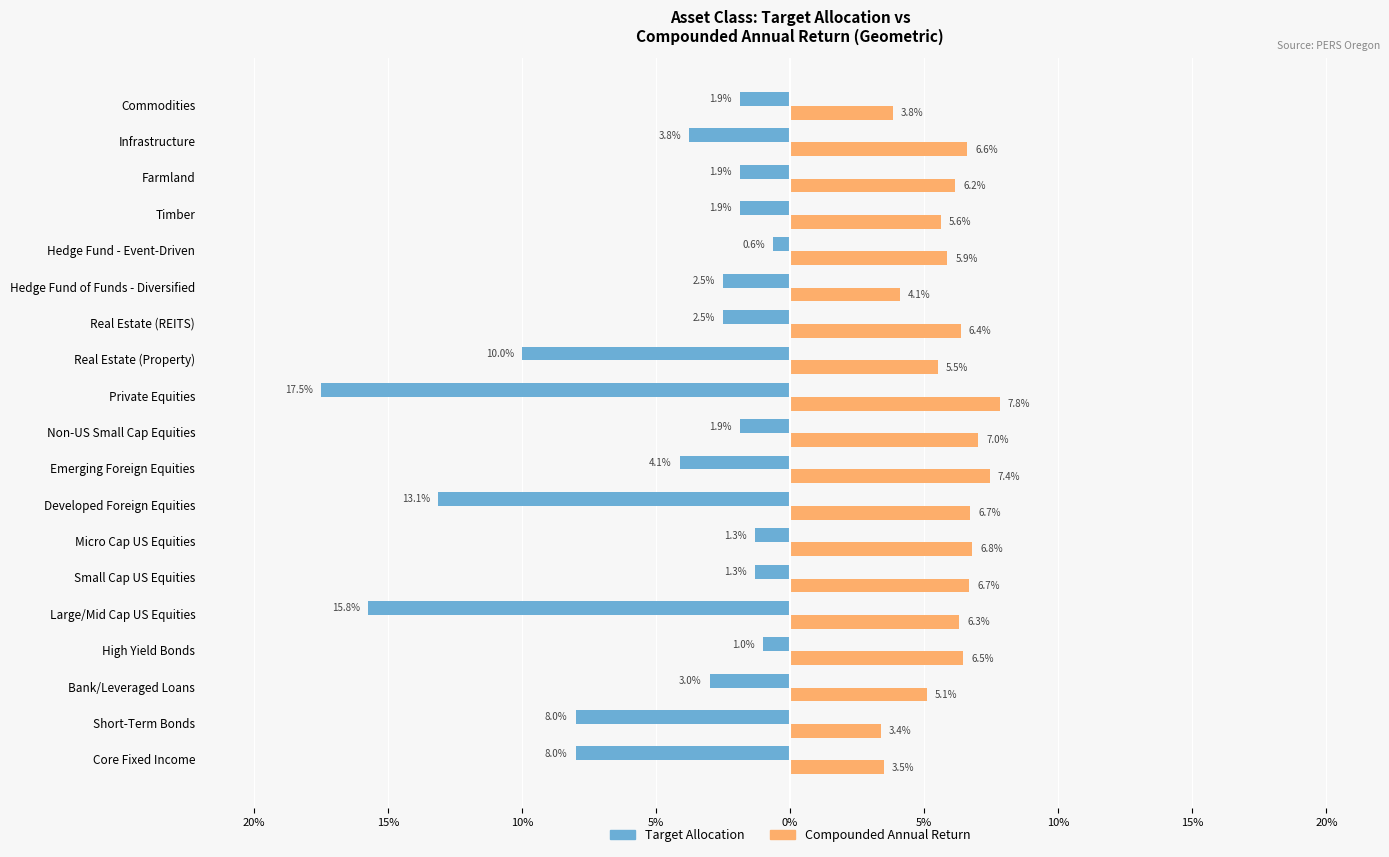

How many categories are shown in the chart?

19